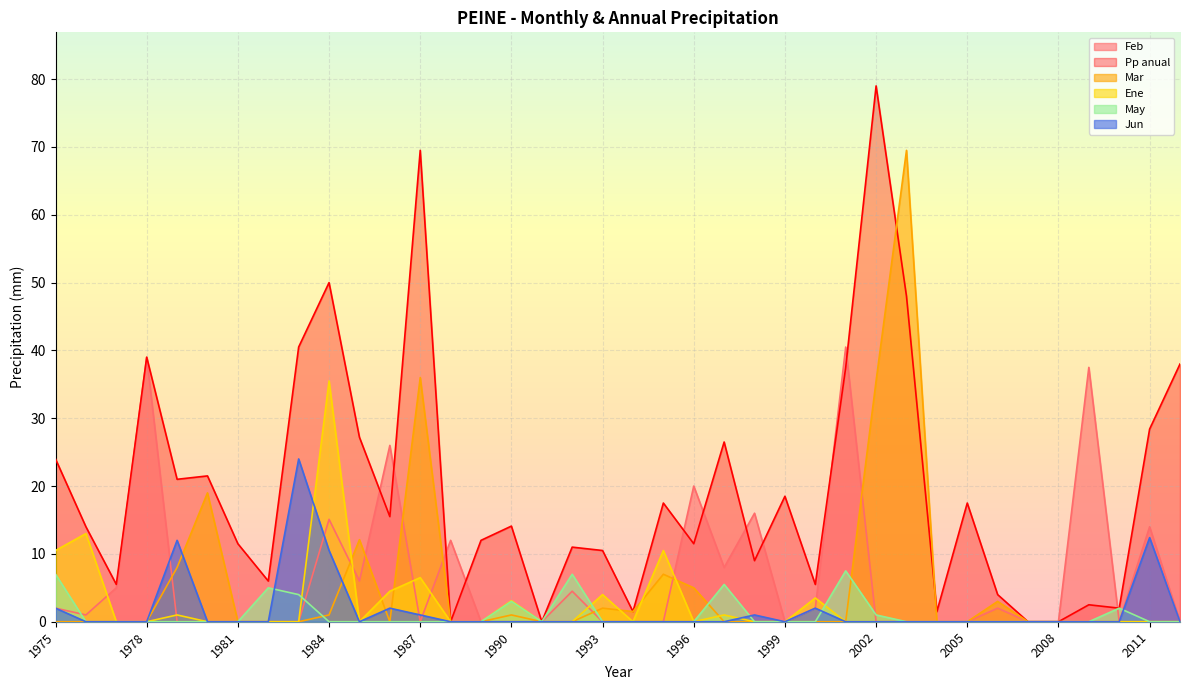

List the series in order of their peak value, lowest first.

May, Jun, Ene, Feb, Mar, Pp anual